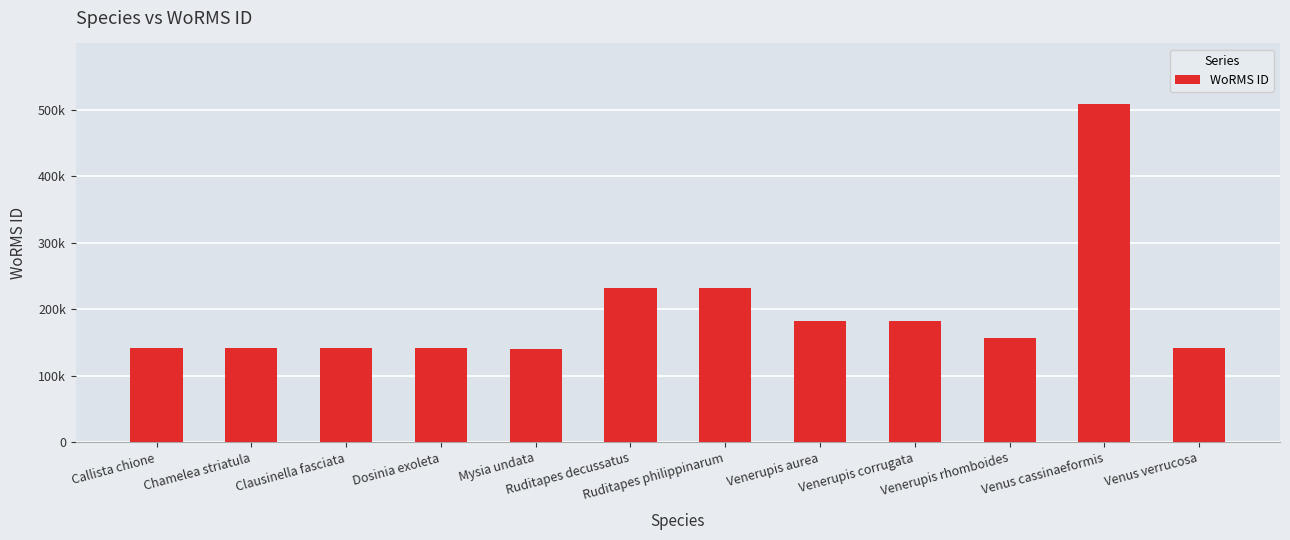

What is the label of the 3rd bar from the right?

Venerupis rhomboides